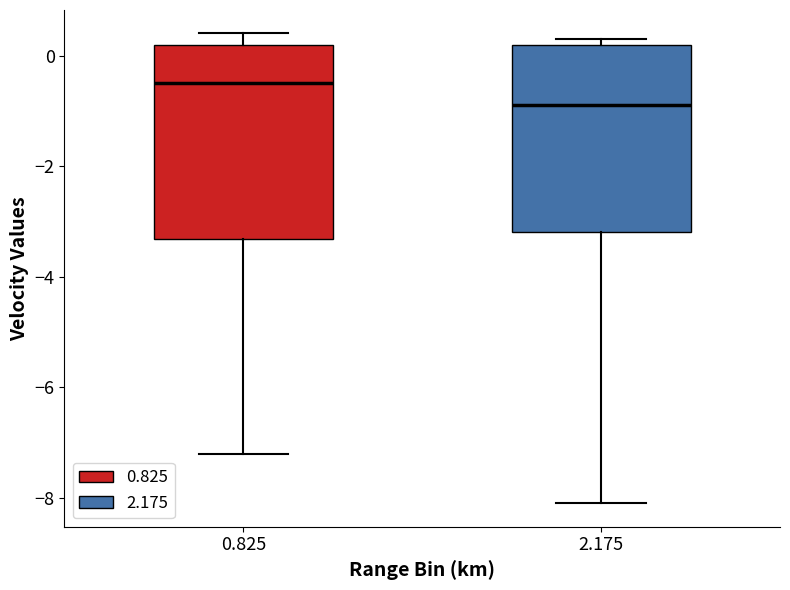

Where is the lower edge of the box at x = 2.175 on the y-axis? The values are not printed on the chart, so give them approximately, as read against the axis.

-3.2